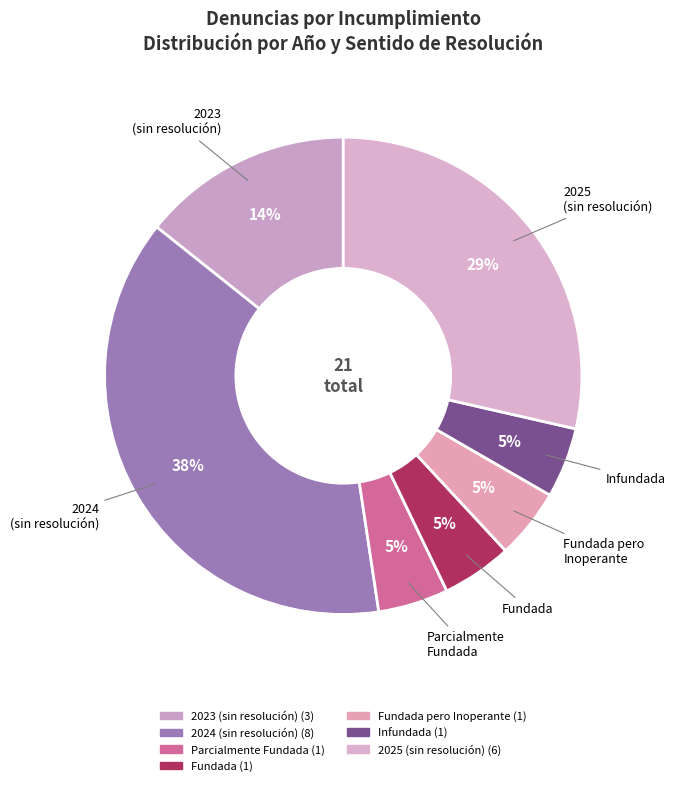

Is the sum of Fundada and Fundada pero Inoperante greater than half?

No